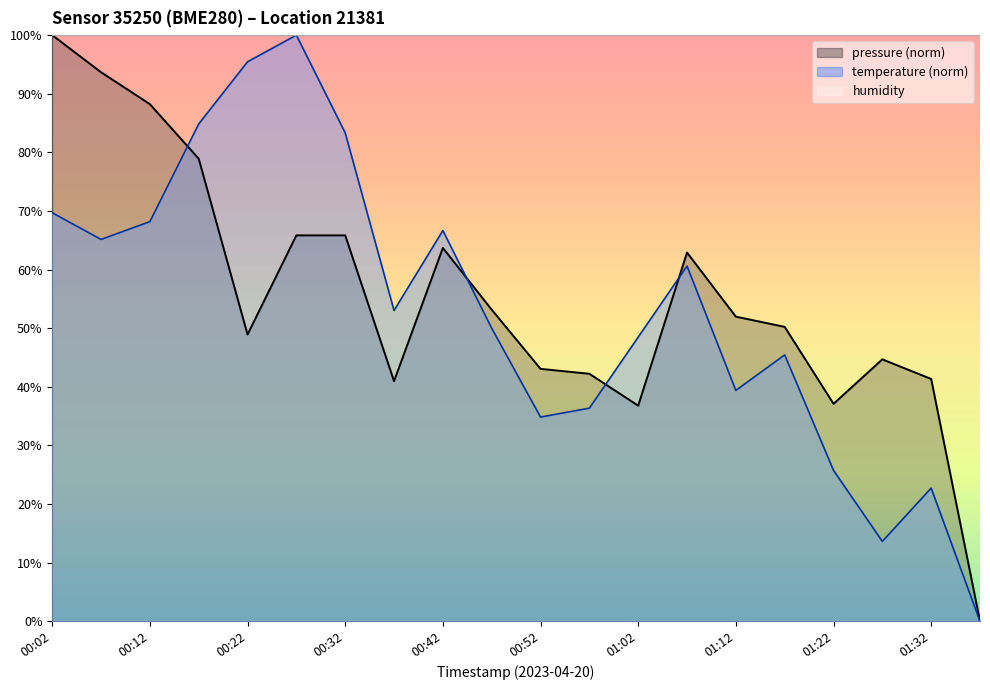

What is the difference between the highest and lowest values at 01:22?

74.2